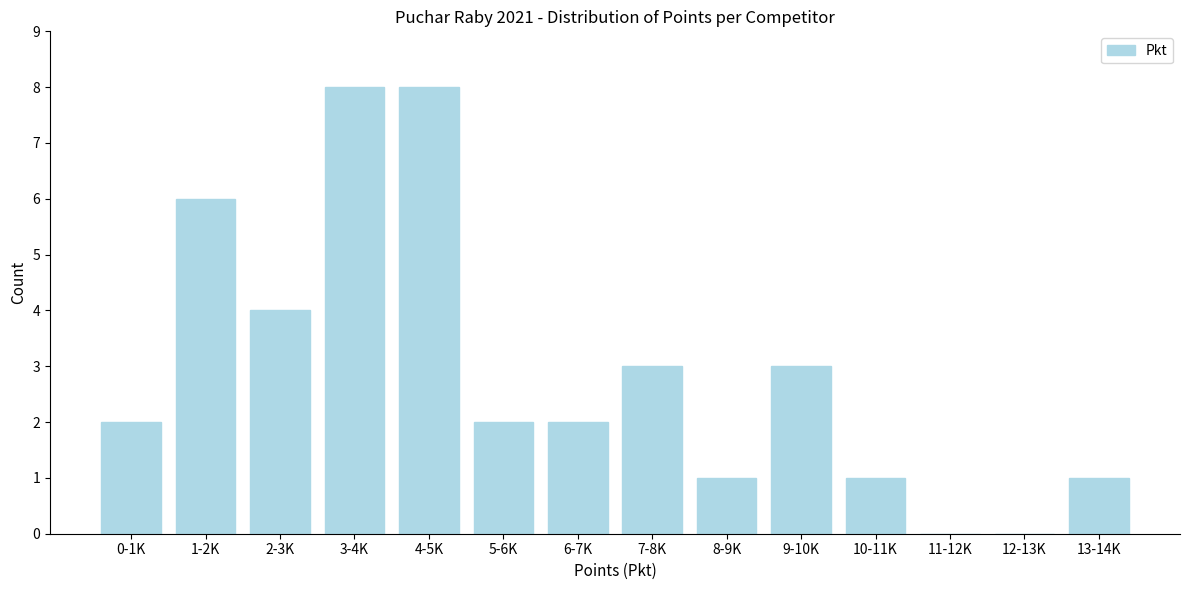

Reading left to right, what are all the values shown in this chart?

0-1K=2	1-2K=6	2-3K=4	3-4K=8	4-5K=8	5-6K=2	6-7K=2	7-8K=3	8-9K=1	9-10K=3	10-11K=1	11-12K=0	12-13K=0	13-14K=1